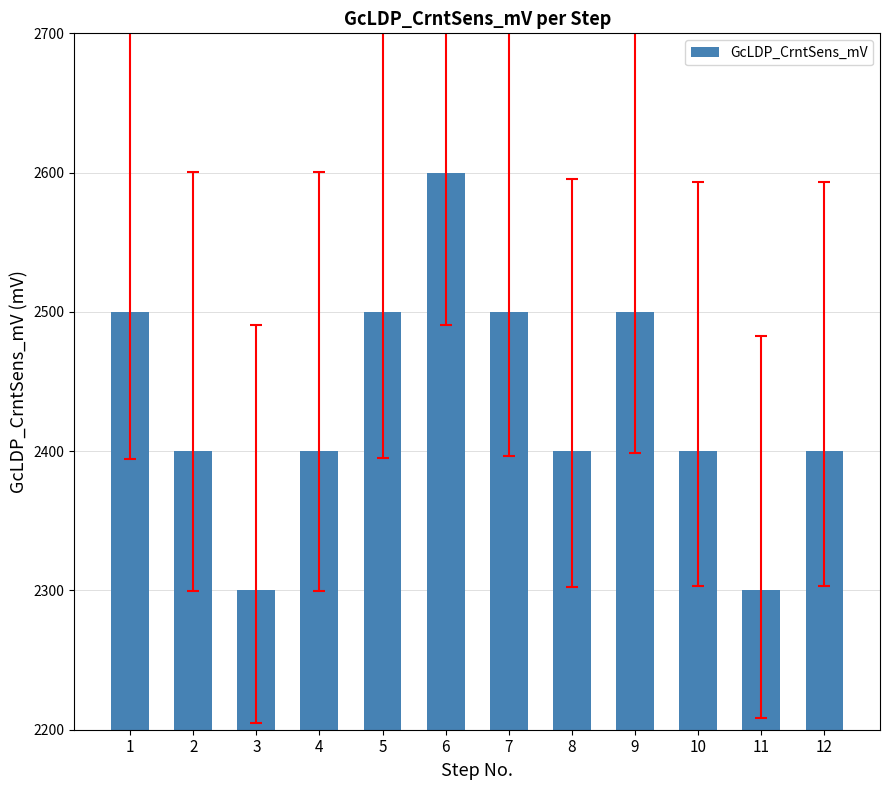

Is it true that the value at 11 is 3896?

False